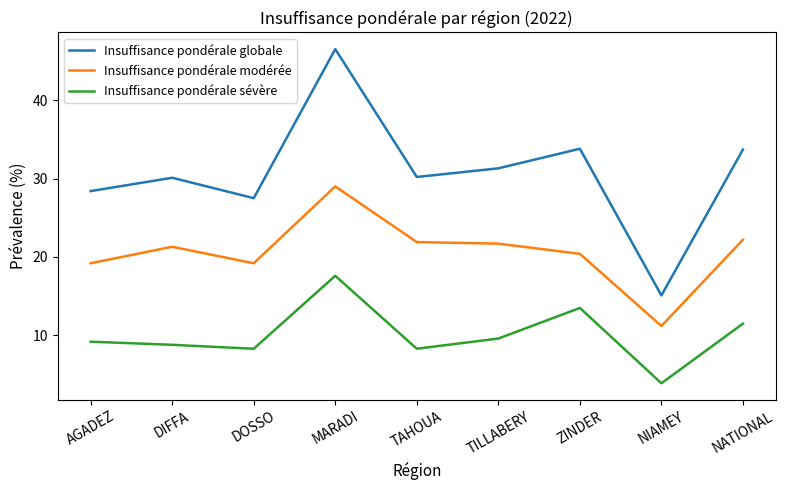

What is the difference between the highest and lowest values at AGADEZ?

19.2